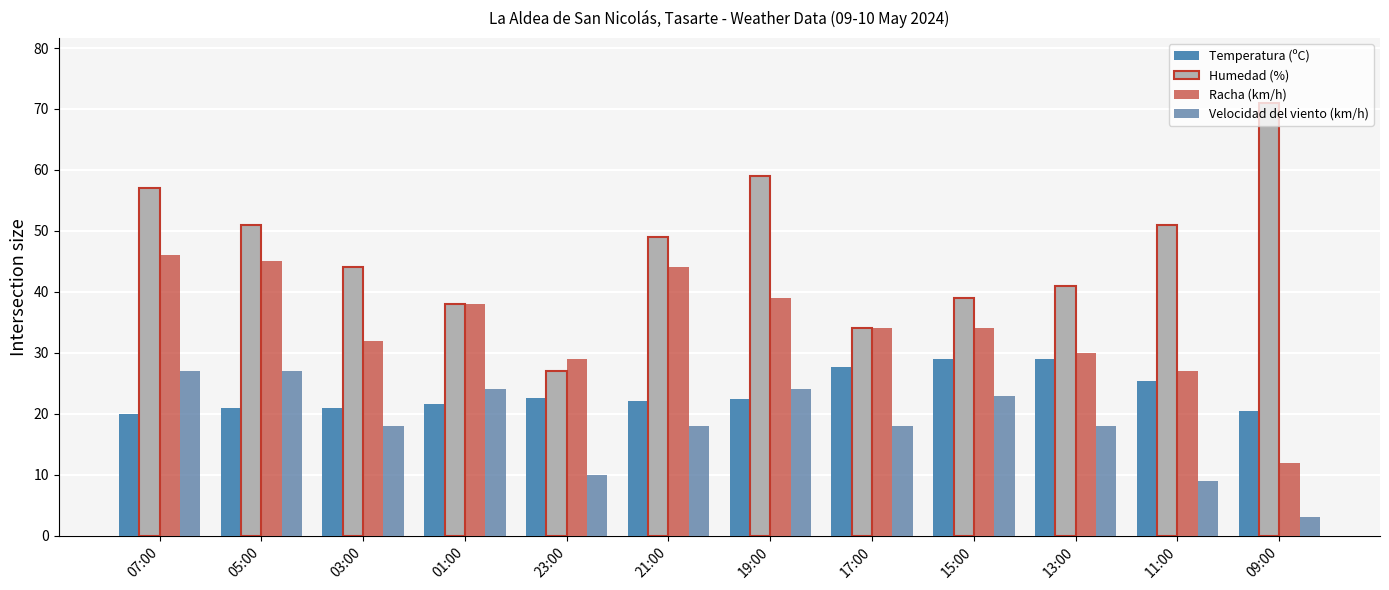

Are the bars horizontal?

No